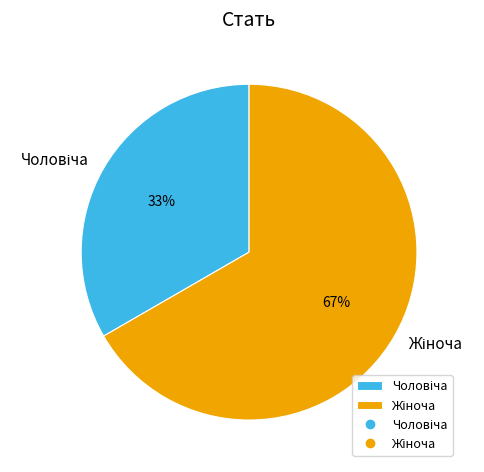

Is there a majority slice in this chart?

Yes